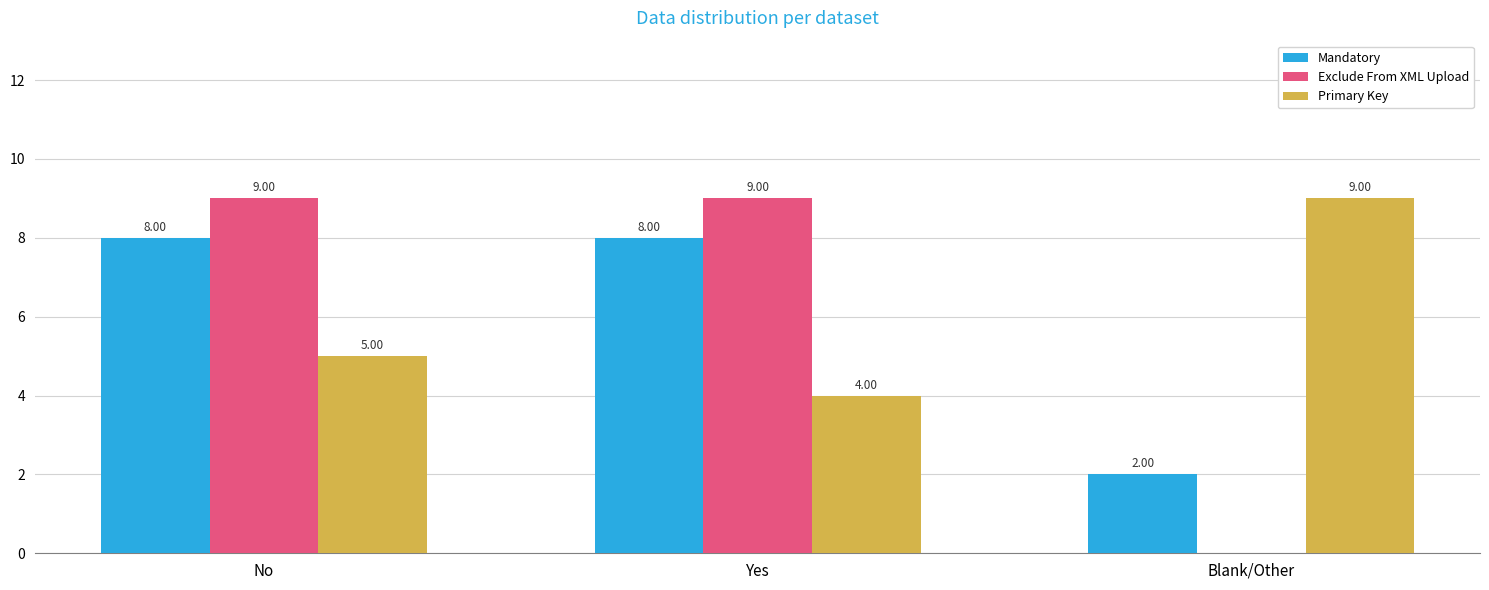

Which series has the largest range (max minus min)?

Exclude From XML Upload